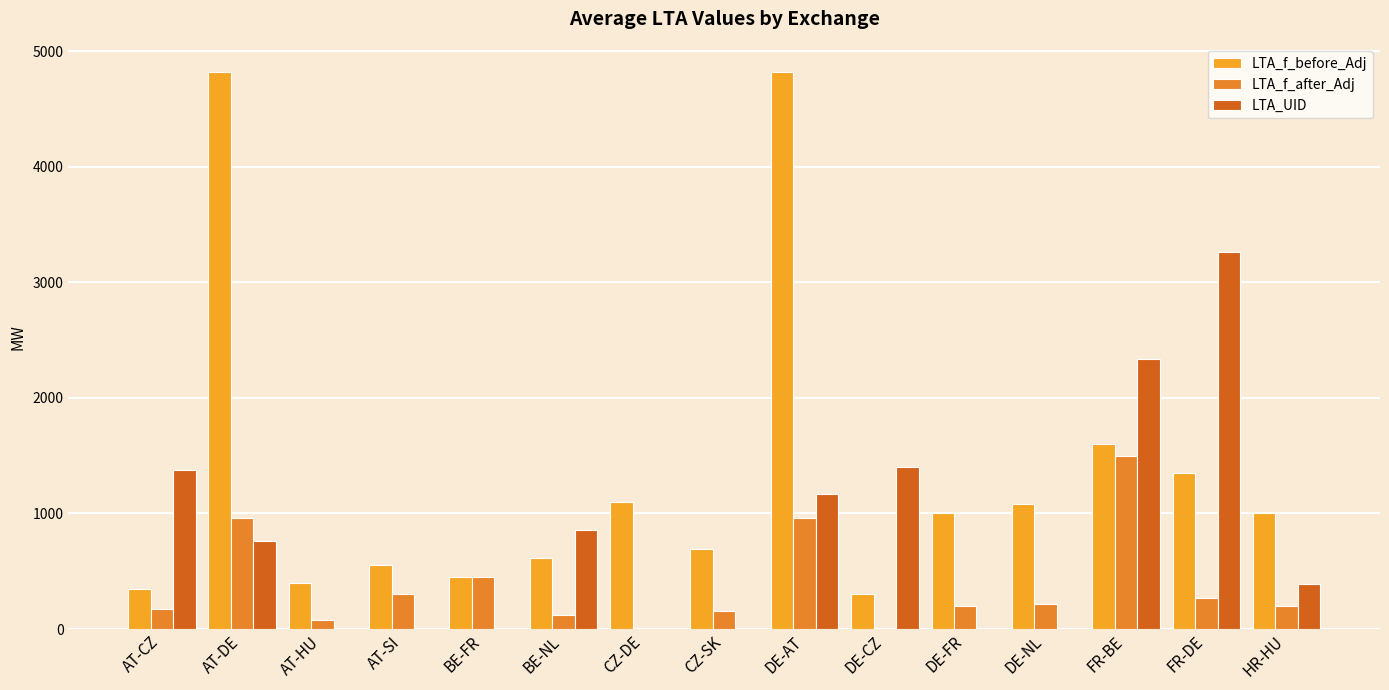

Reading left to right, what are all the values shown in this chart?

LTA_f_before_Adj: AT-CZ=350.0	AT-DE=4820.0	AT-HU=400.0	AT-SI=552.0	BE-FR=450.0	BE-NL=619.0	CZ-DE=1100.0	CZ-SK=692.0	DE-AT=4819.0	DE-CZ=300.0	DE-FR=1000.0	DE-NL=1081.0	FR-BE=1600.0	FR-DE=1350.0	HR-HU=1002.0
LTA_f_after_Adj: AT-CZ=175.0	AT-DE=964.0	AT-HU=80.0	AT-SI=299.5	BE-FR=450.0	BE-NL=123.8	CZ-DE=1.1	CZ-SK=160.0	DE-AT=963.8	DE-CZ=0.3	DE-FR=200.0	DE-NL=216.2	FR-BE=1500.0	FR-DE=270.0	HR-HU=201.4
LTA_UID: AT-CZ=1376.0	AT-DE=759.0	AT-HU=0.0	AT-SI=0.0	BE-FR=0.0	BE-NL=854.0	CZ-DE=0.0	CZ-SK=0.0	DE-AT=1168.0	DE-CZ=1406.0	DE-FR=0.0	DE-NL=0.0	FR-BE=2334.0	FR-DE=3266.0	HR-HU=390.0